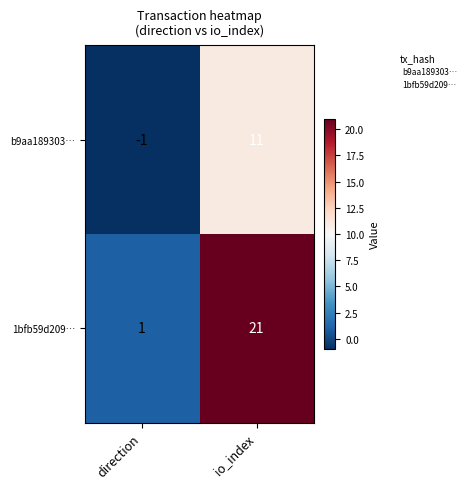

List the series in order of their overall mean, highest first.

1bfb59d209…, b9aa189303…